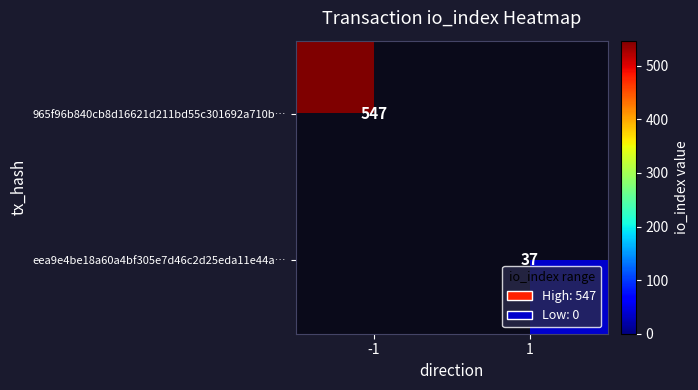

Is it true that eea9e4be18a60a4bf305e7d46c2d25eda11e44a… equals 37 at 1?

True